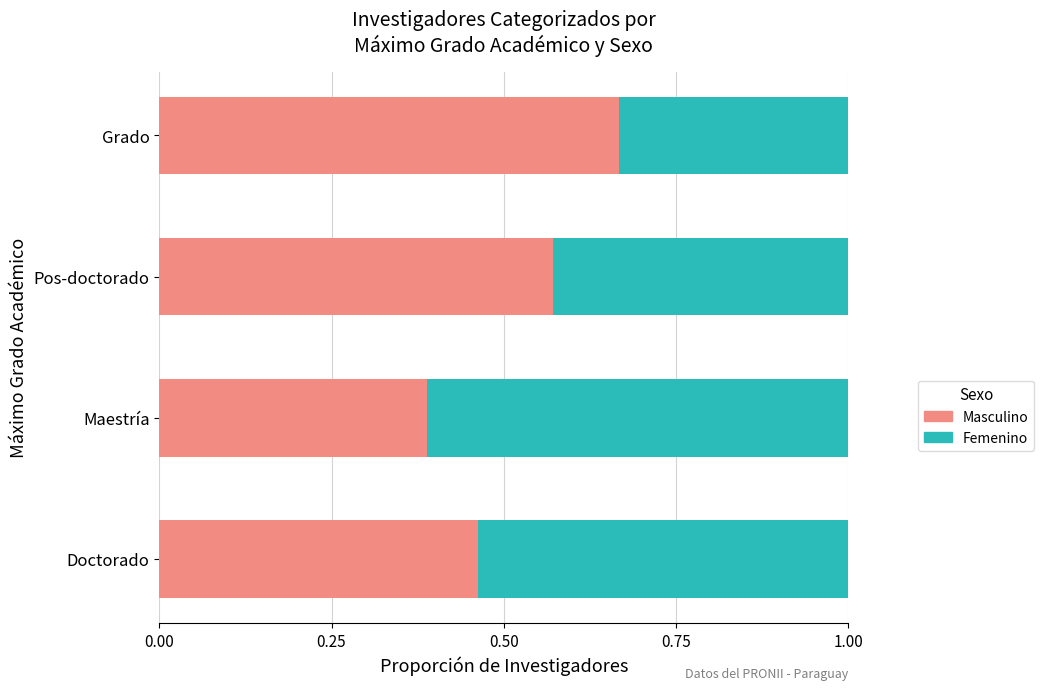

How many Masculino values are between 0 and 1?

4